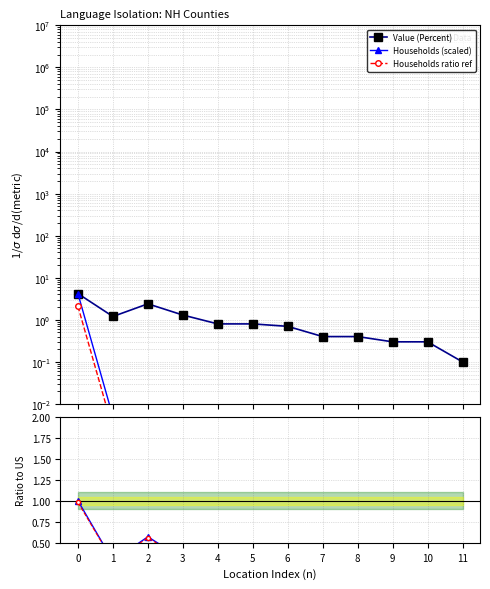

What is the sum of the Value (Percent) values at 1 and 3?

2.5